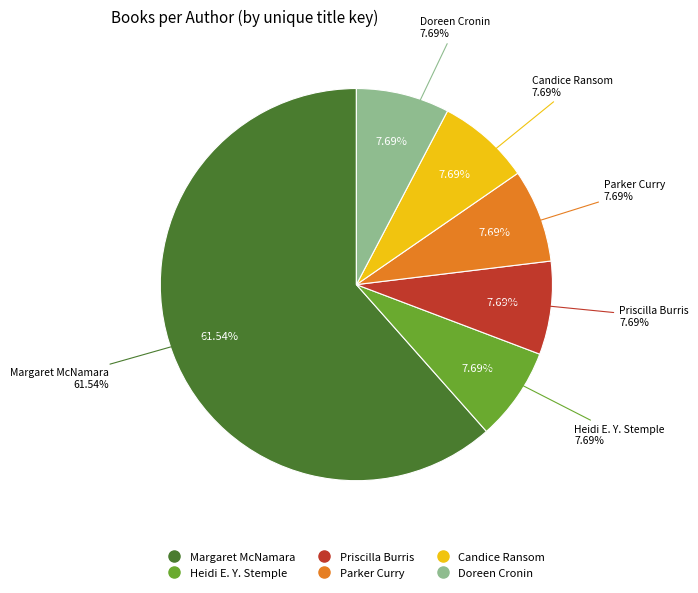

Which category has the biggest portion of the pie?

Margaret McNamara